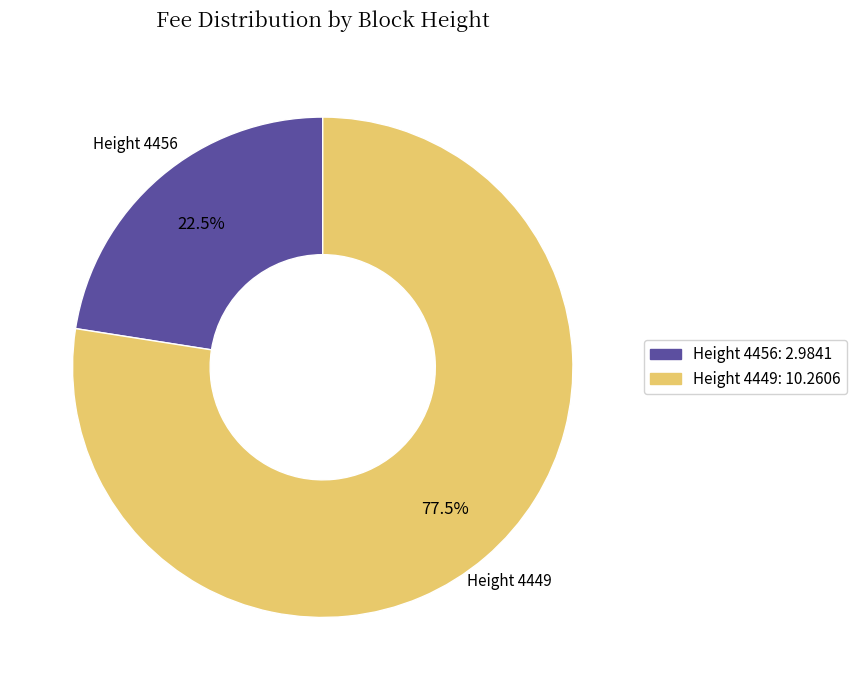

How many segments does this pie chart have?

2